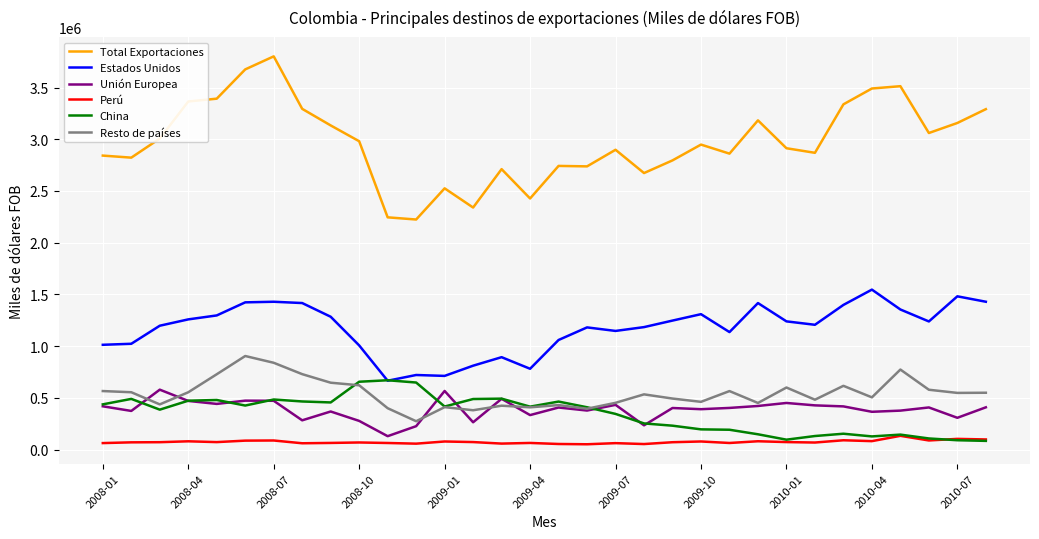

Rank the series by their maximum value, from lowest to highest.

Perú, Unión Europea, China, Resto de países, Estados Unidos, Total Exportaciones